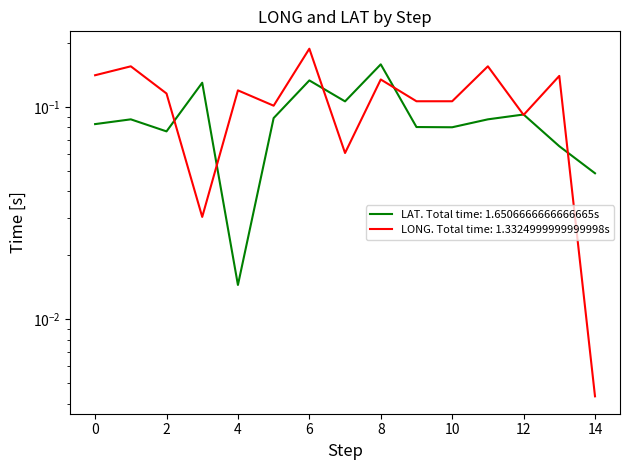

Where do LAT and LONG first cross each other?

2 and 3